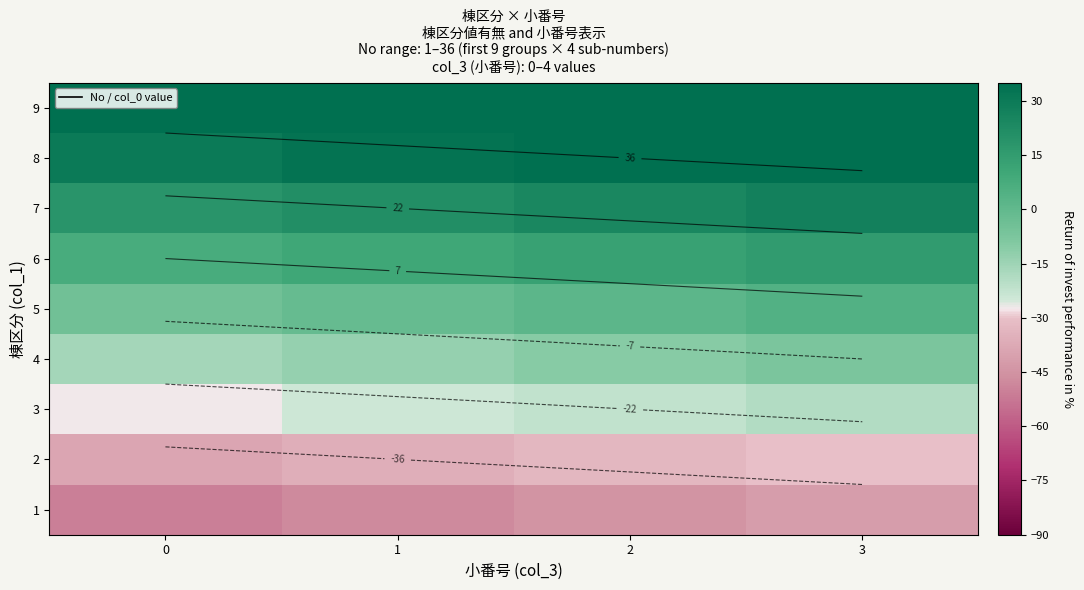

What is the lowest value of the 1 series?

-50.5